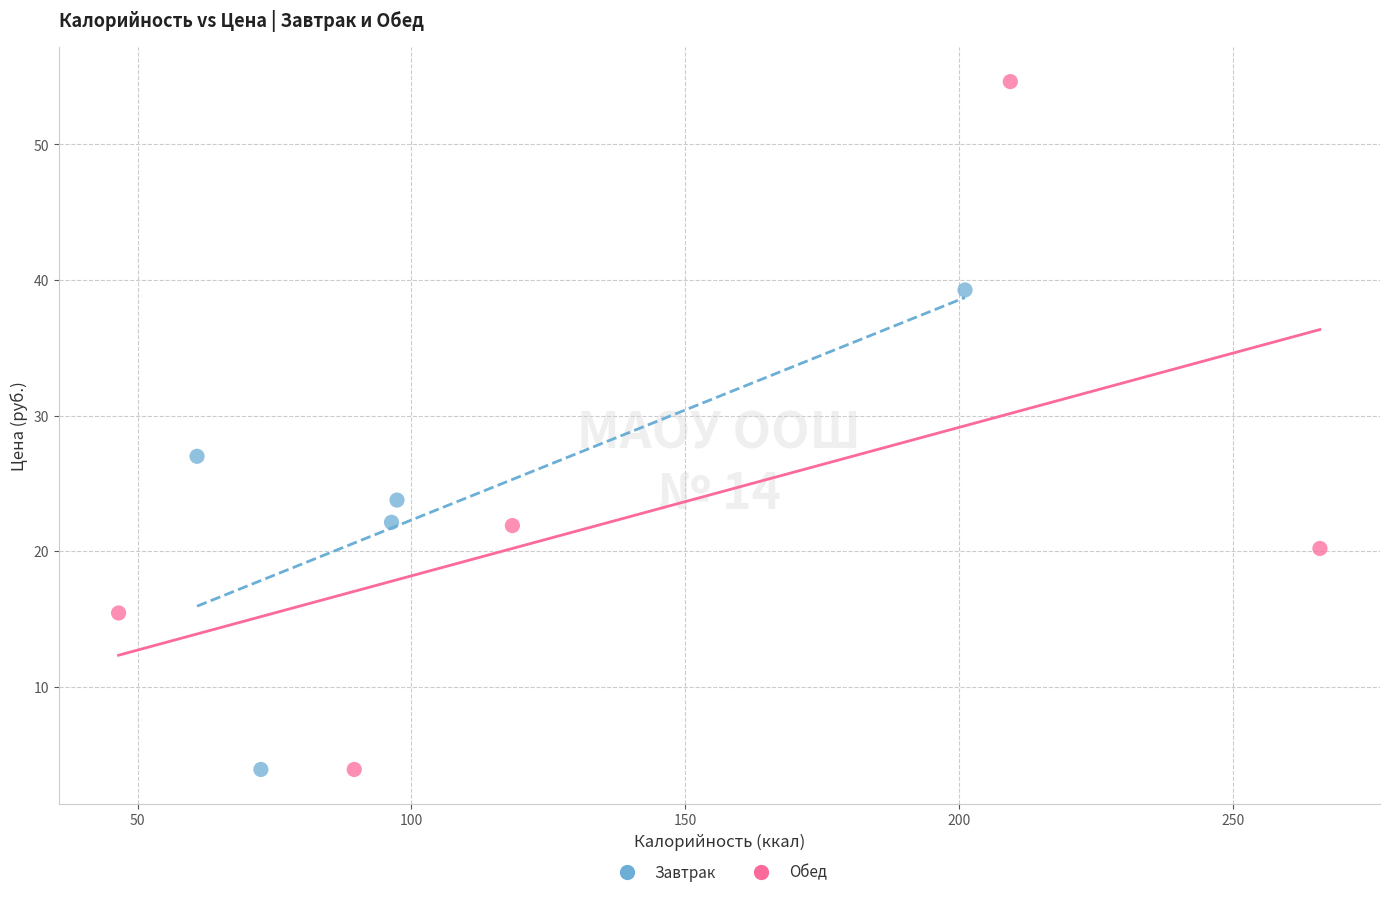

Which series has the largest Y range (max minus min)?

Обед